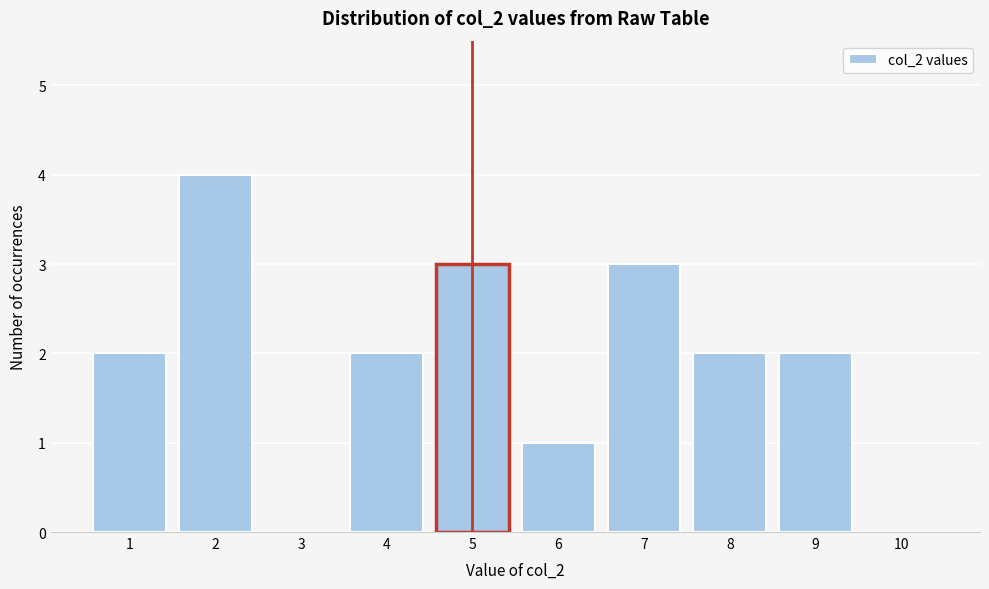

What is the height of the bar covering 6.5 to 7.5 on the x-axis? The values are not printed on the chart, so give them approximately, as read against the axis.

3